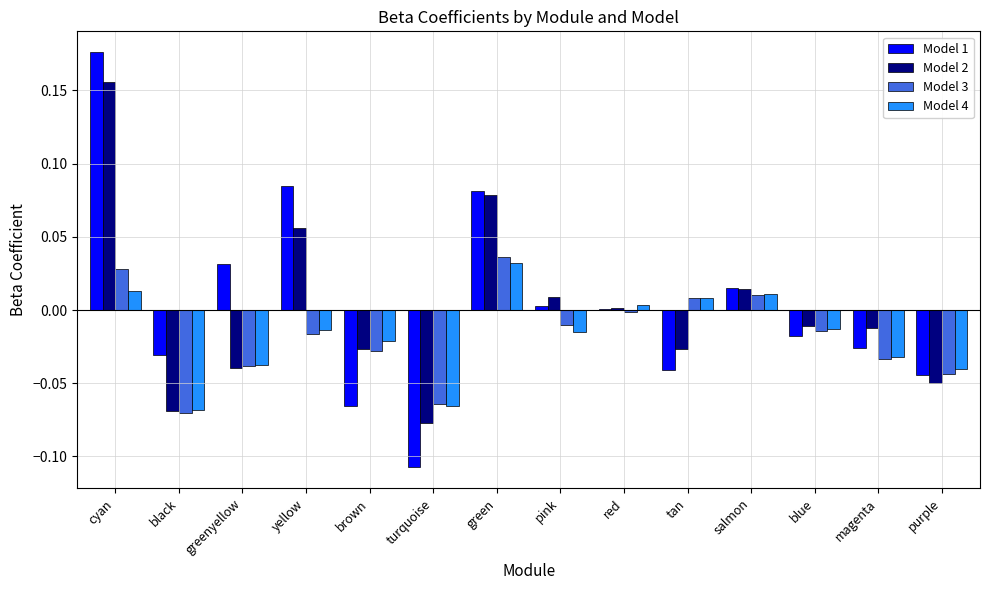

At which category does the chart reach its peak across all series?

cyan